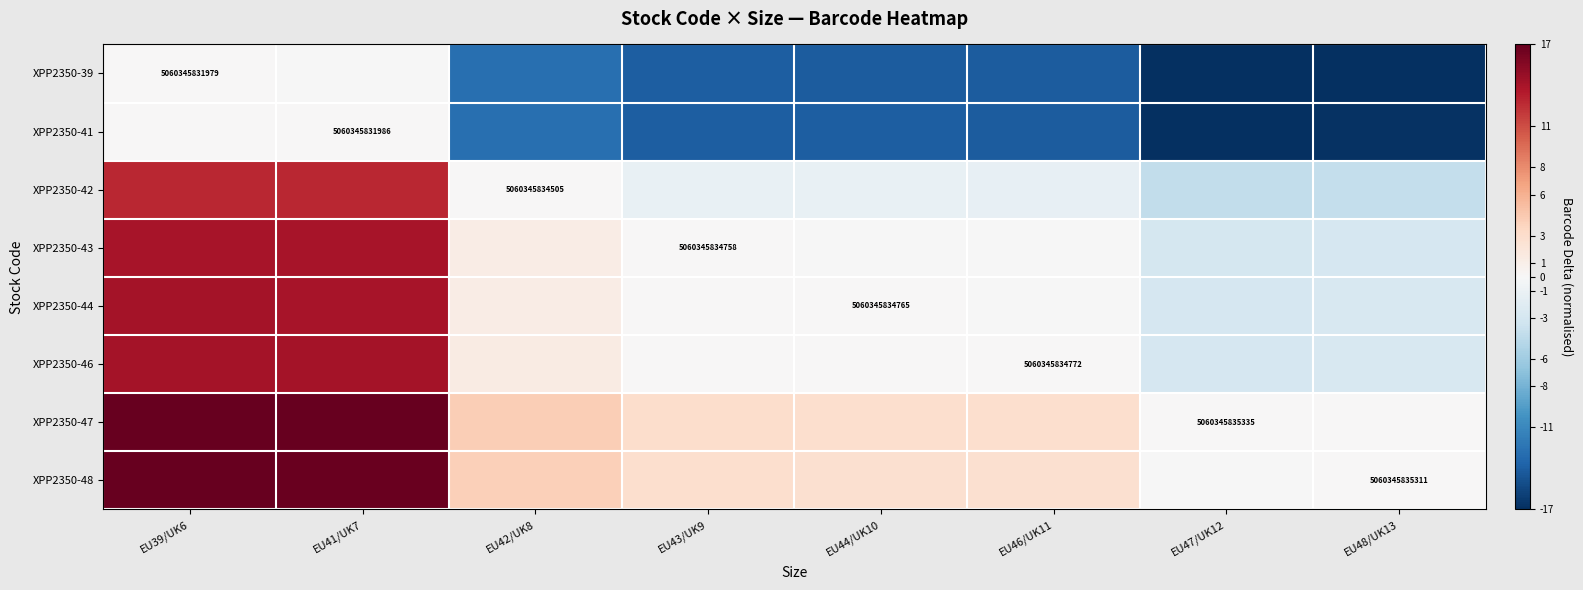

True or false: XPP2350-48 has a value of 3.6 at EU46/UK11.

False